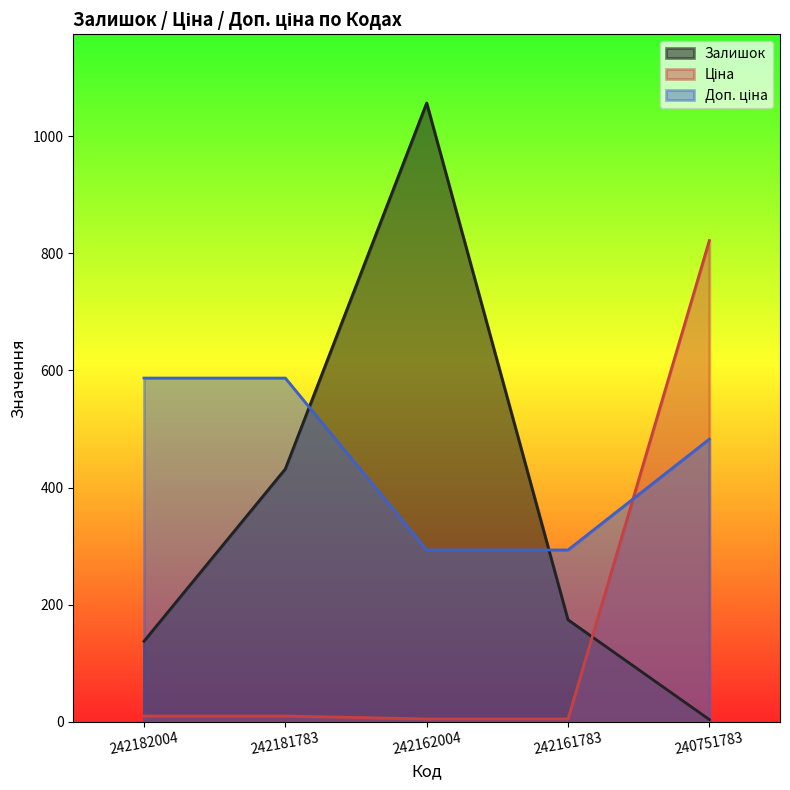

True or false: Залишок has a value of 1056.3 at 242162004.

True